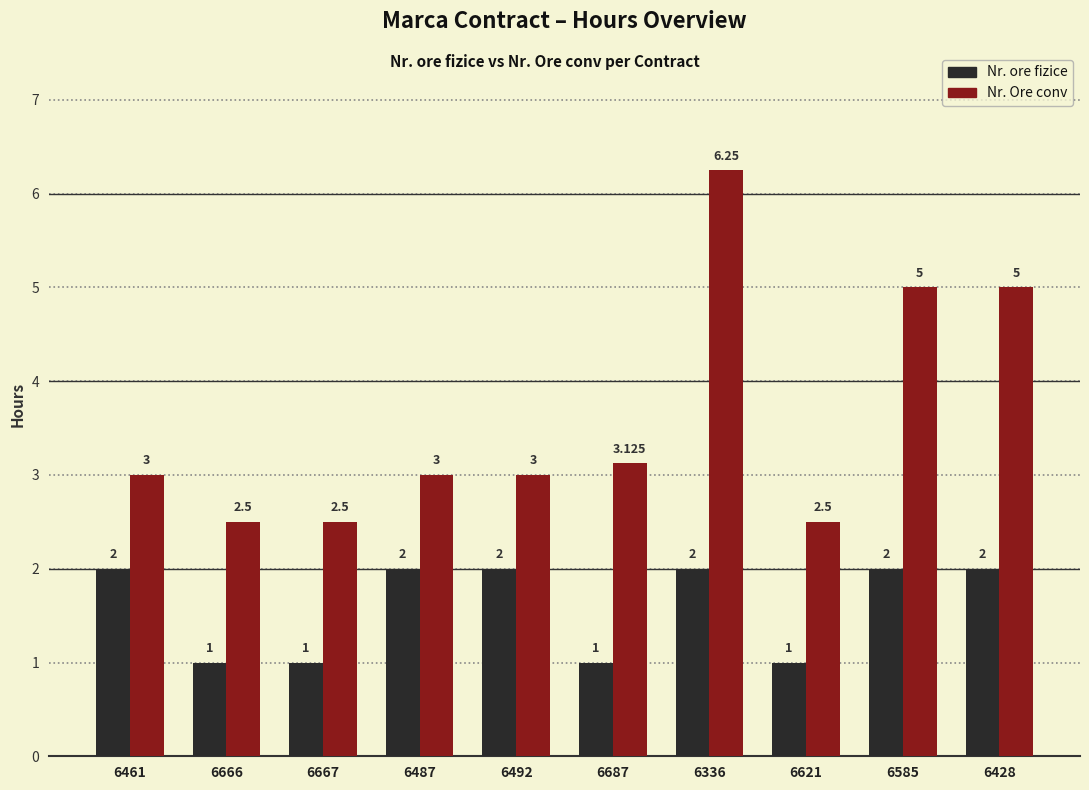

The value of Nr. Ore conv at 6487 is 5.0. True or false?

False